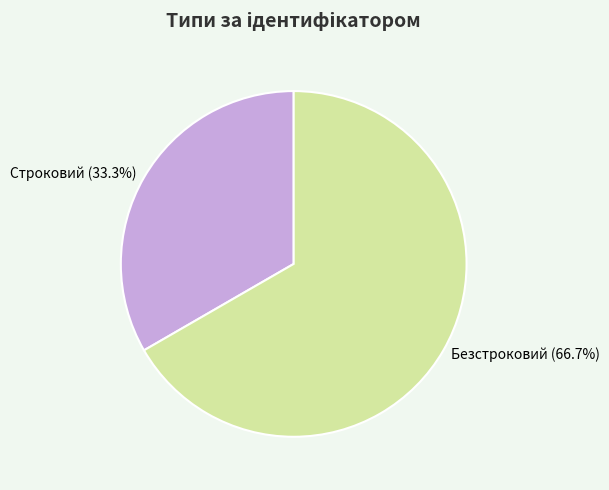

What is the largest slice in the pie chart?

Безстроковий